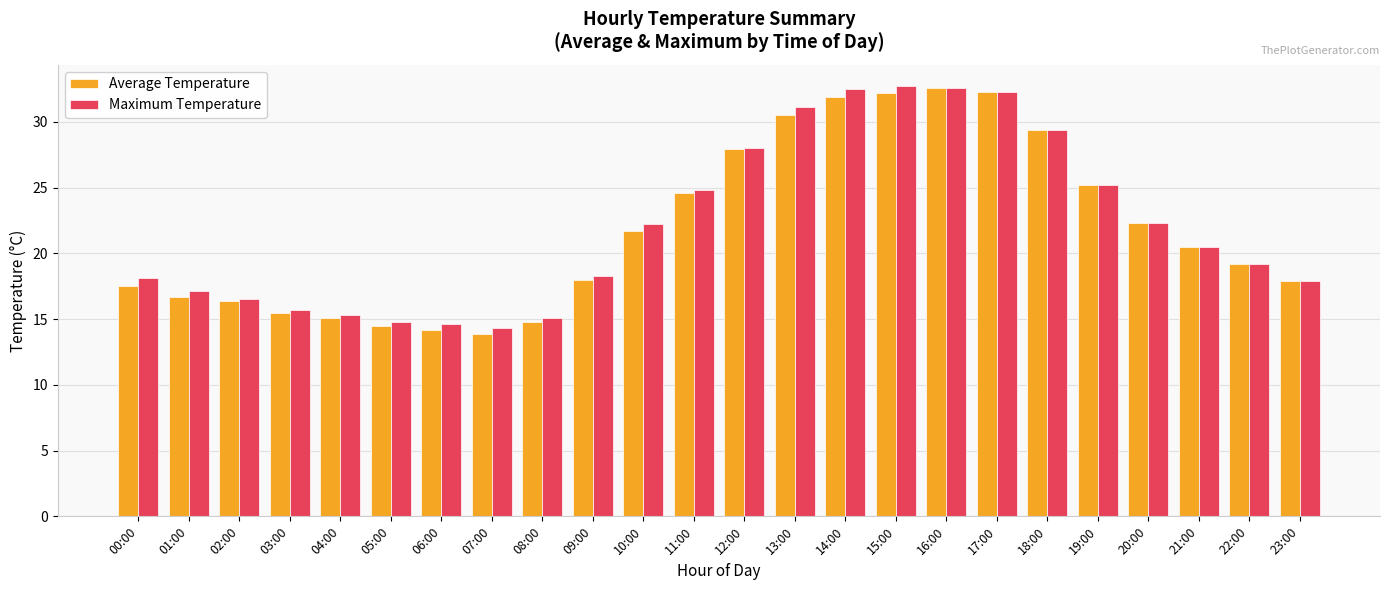

What is the label of the 22nd bar from the right?

02:00